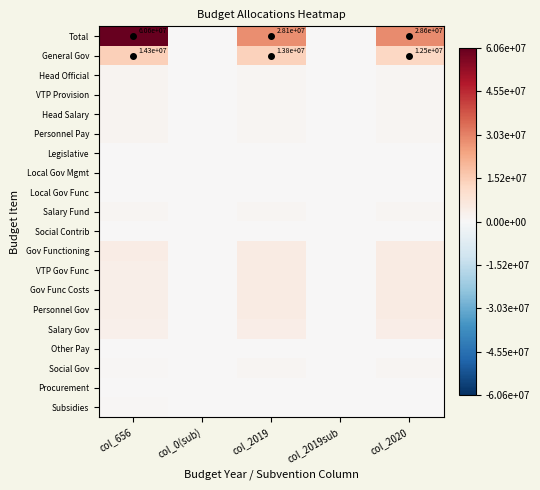

True or false: VTP Gov Func has a value of 0.0 at col_0(sub).

True